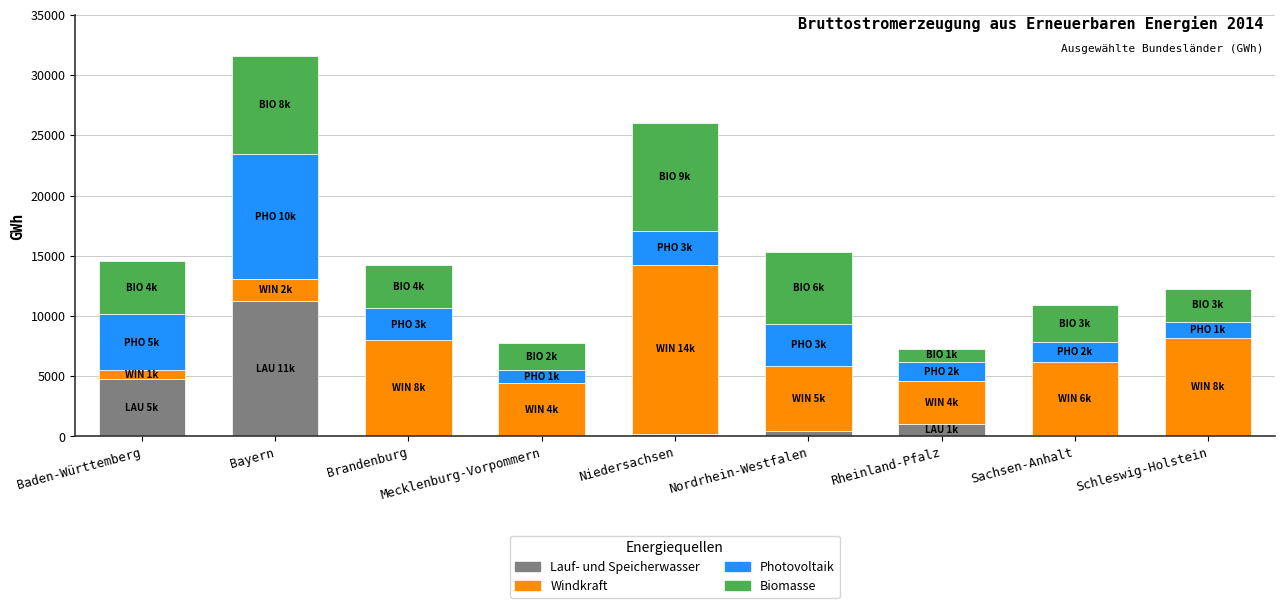

What are all the series names shown in the legend?

Lauf- und Speicherwasser, Windkraft, Photovoltaik, Biomasse